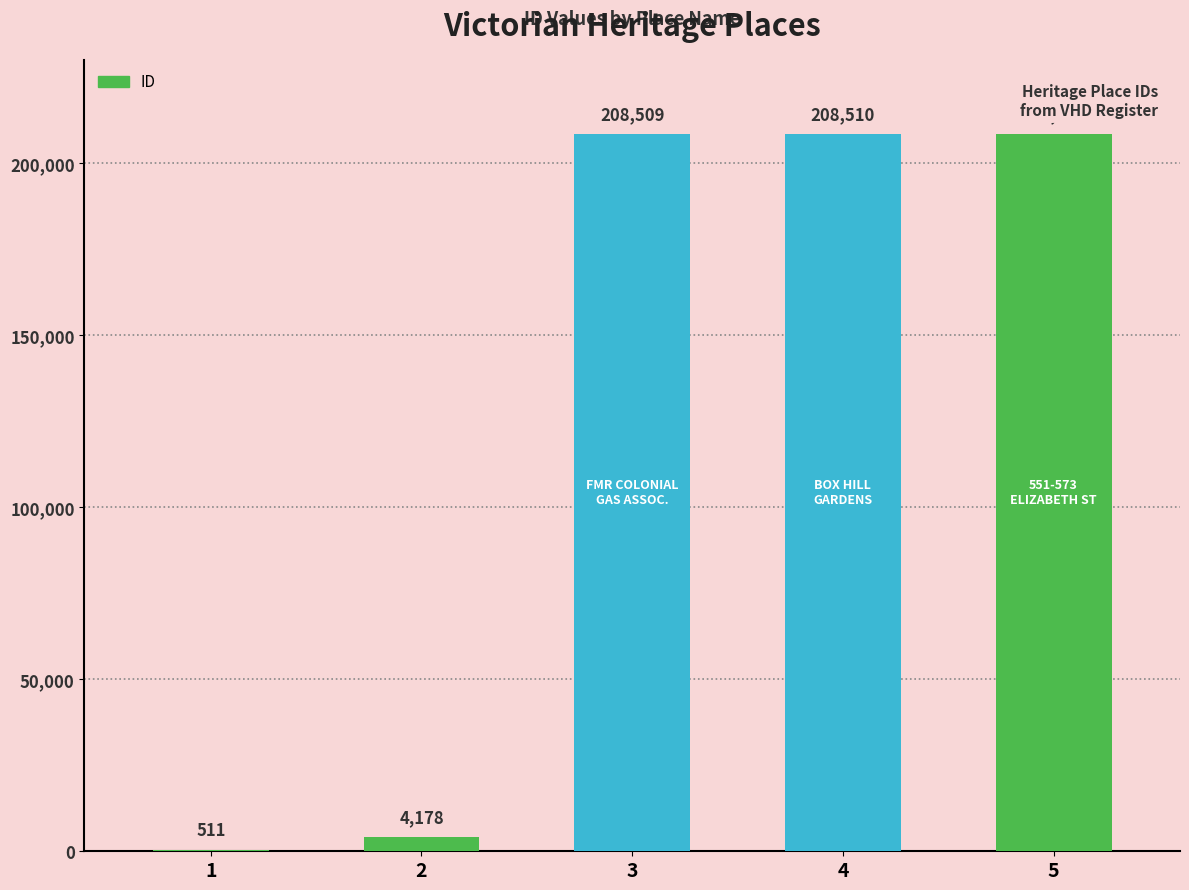

At which label is the value closest to 104512?

2